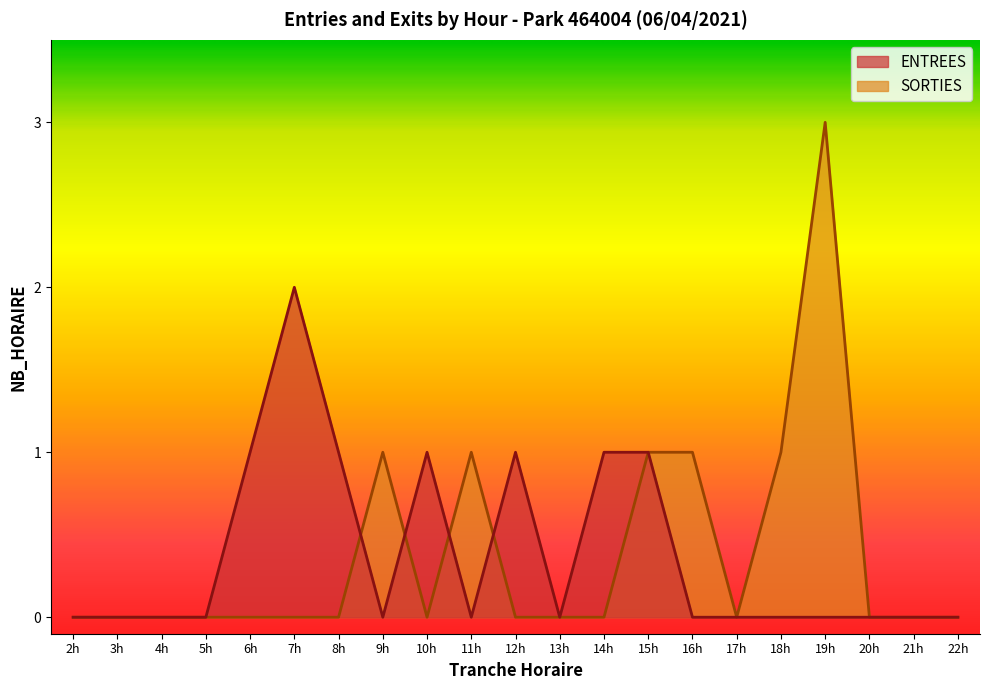

List the series in order of their peak value, lowest first.

ENTREES, SORTIES